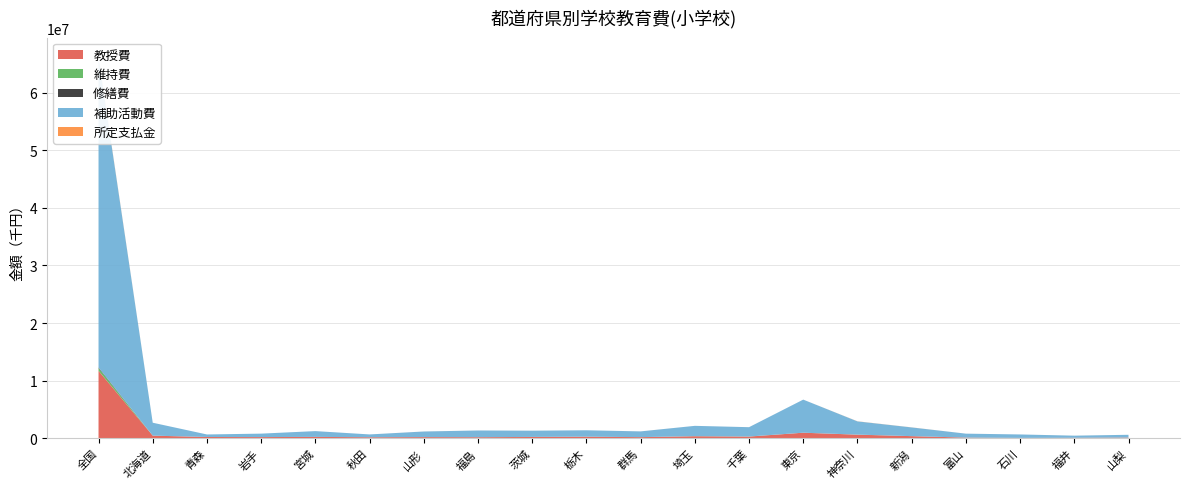

Reading right to left, list all the values displayed in this chart.

教授費: 121102	78601	57997	113392	363351	618069	959946	288814	351320	187863	264863	219620	179952	196846	173550	229733	201585	216665	448768	11712186
維持費: 1654	978	3969	3353	2975	10939	1433	13263	12925	5912	11314	10482	4193	1262	1310	4844	1591	3193	6382	465294
修繕費: 302	139	1186	599	1571	4594	1576	3138	757	2635	1915	1474	2247	624	1818	3479	380	673	1727	111136
補助活動費: 477355	369764	595979	681043	1512626	2295792	5741835	1615280	1788714	994864	1106722	1081714	1162979	973608	486548	1001863	598109	436774	2238543	53808454
所定支払金: 528	1593	444	630	10280	16193	1162	1475	220	2413	122	2648	2490	3417	316	1007	441	87	244	112283